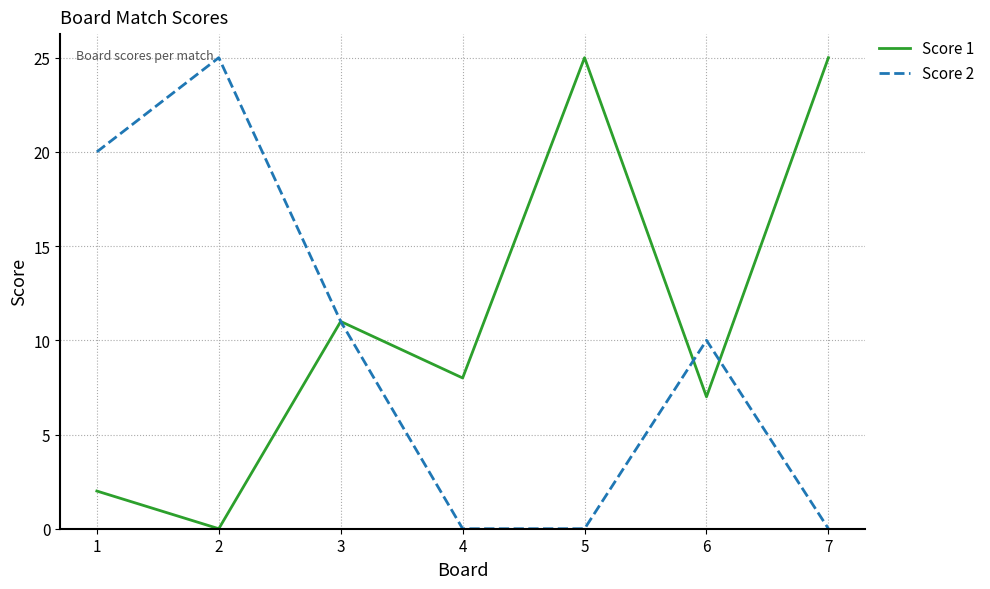

Is the value of Score 1 at 3 greater than the value of Score 2 at 6?

Yes